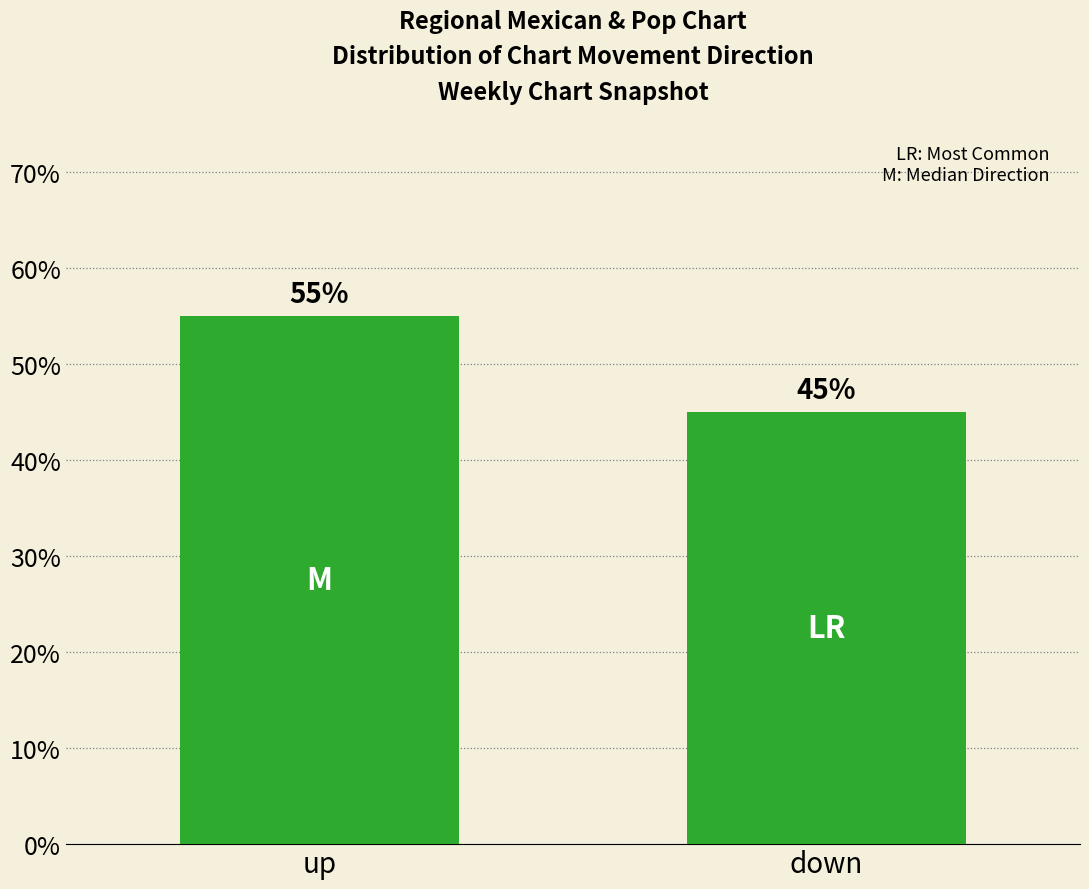

How many series are shown in this chart?

1